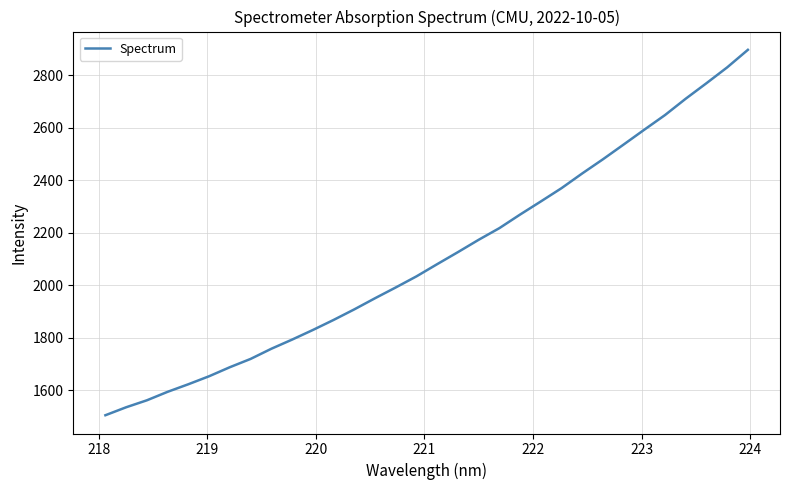

What is the difference between the maximum and minimum values?

1390.9